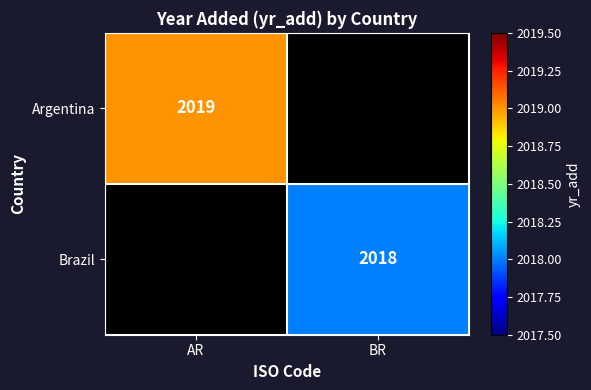

At how many categories does at least one series exceed 2018?

1